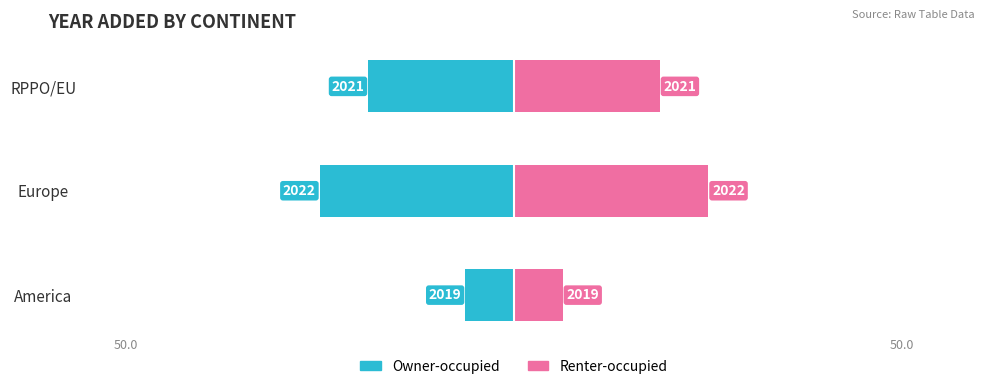

True or false: Renter-occupied has a value of 34.5 at Europe.

False